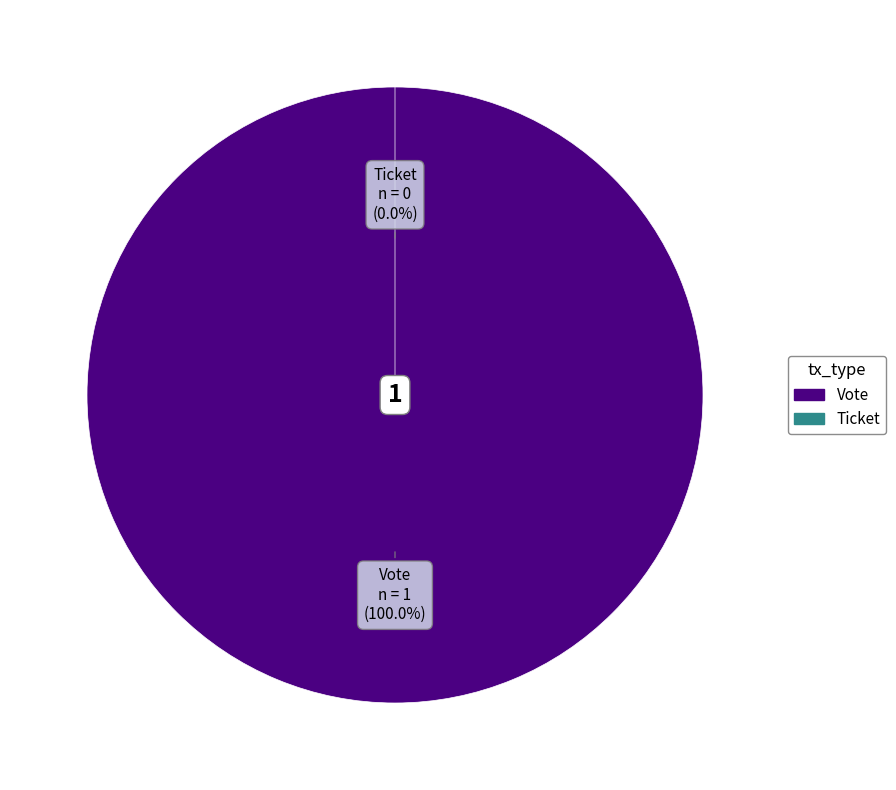

Do Ticket and Vote together represent more than half of the pie?

Yes